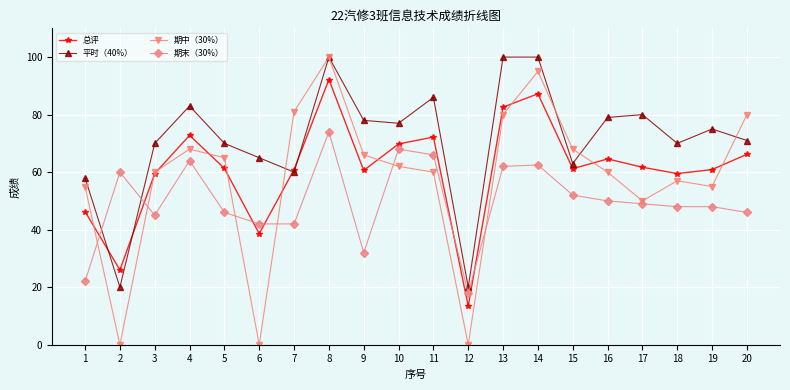

What is the difference between the 总评 values at 19 and 3?

1.4